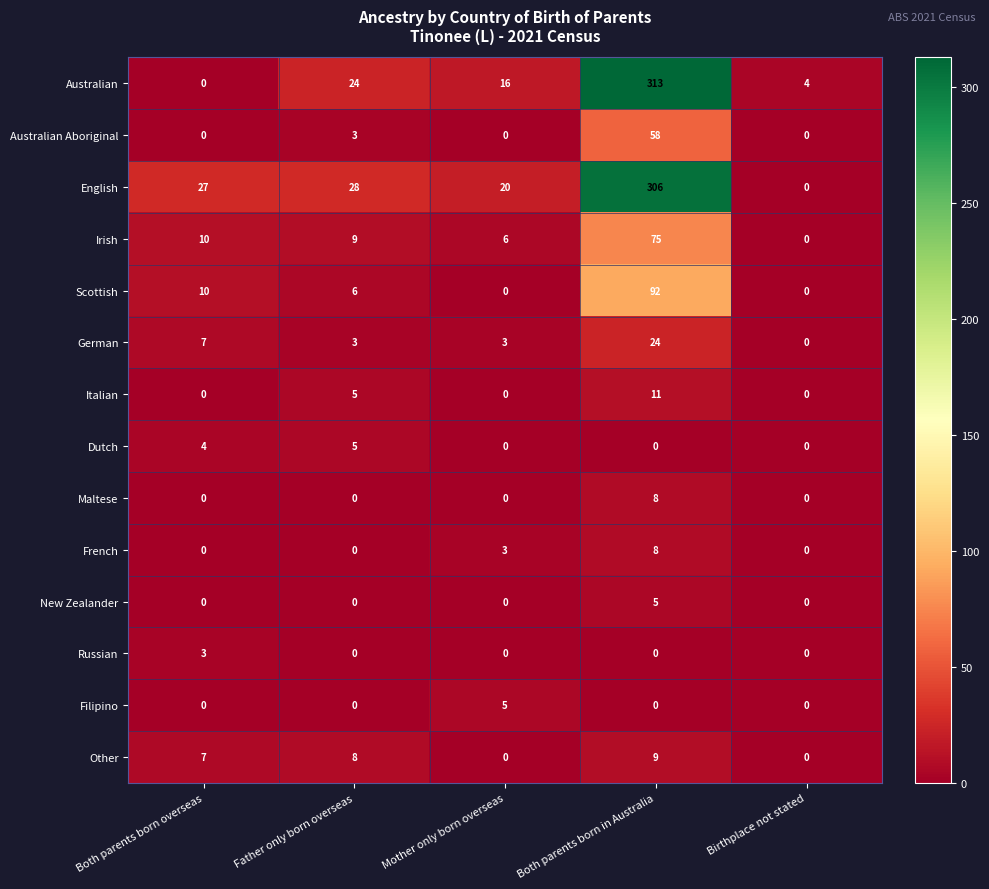

Which category has the highest value in the Irish series?

Both parents born in Australia